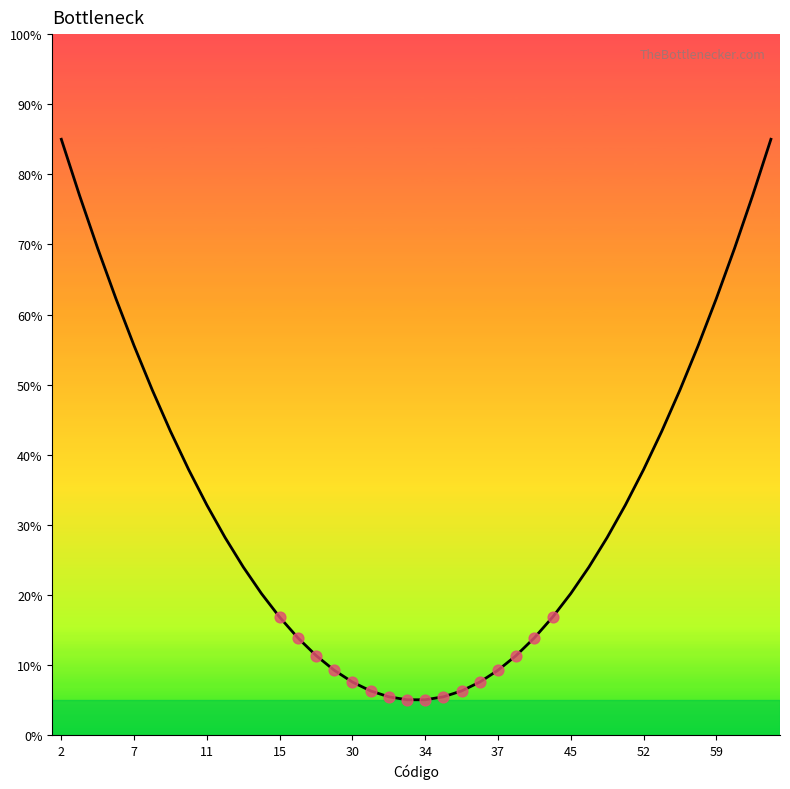

Which has a higher value, 28 or 39?

39